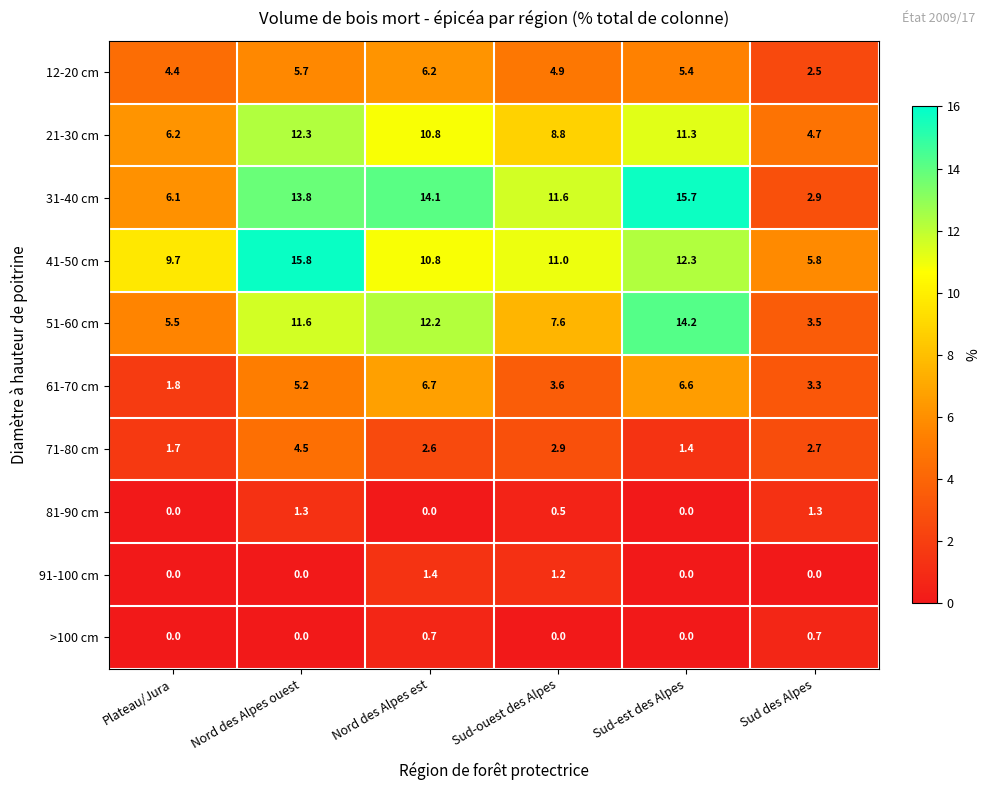

What is the difference between the 21-30 cm values at Nord des Alpes ouest and Sud-est des Alpes?

1.0